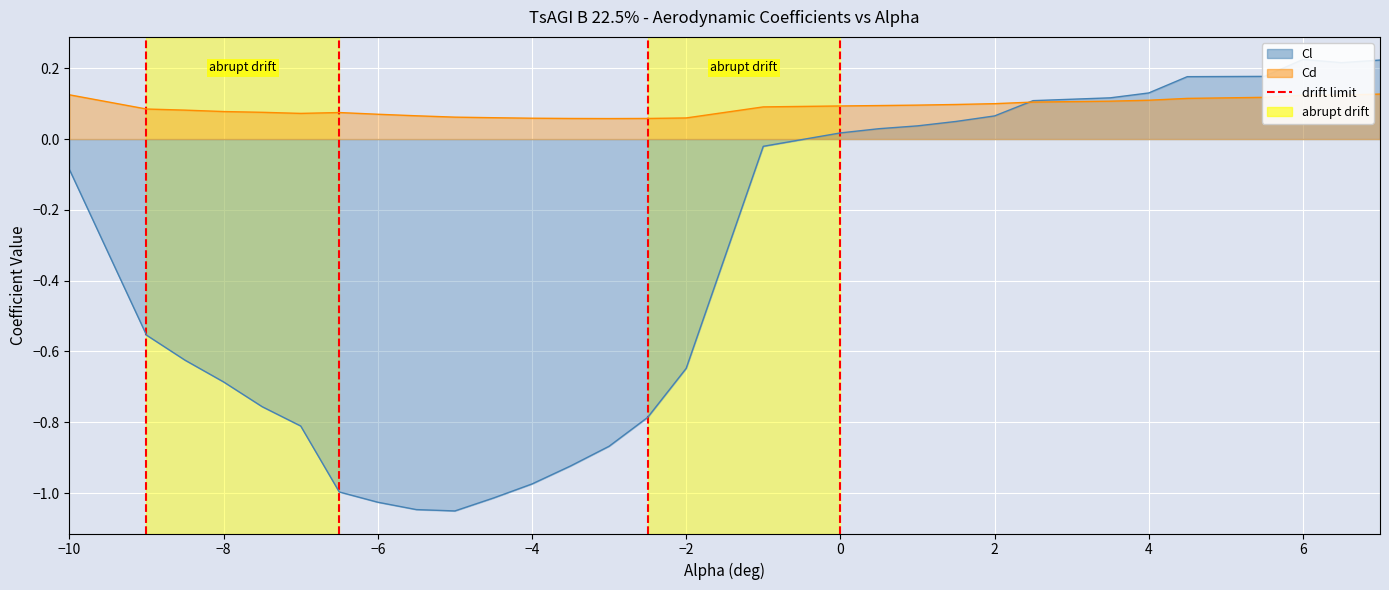

Is the value of Cd at -8.5 greater than the value of Cl at -2?

Yes